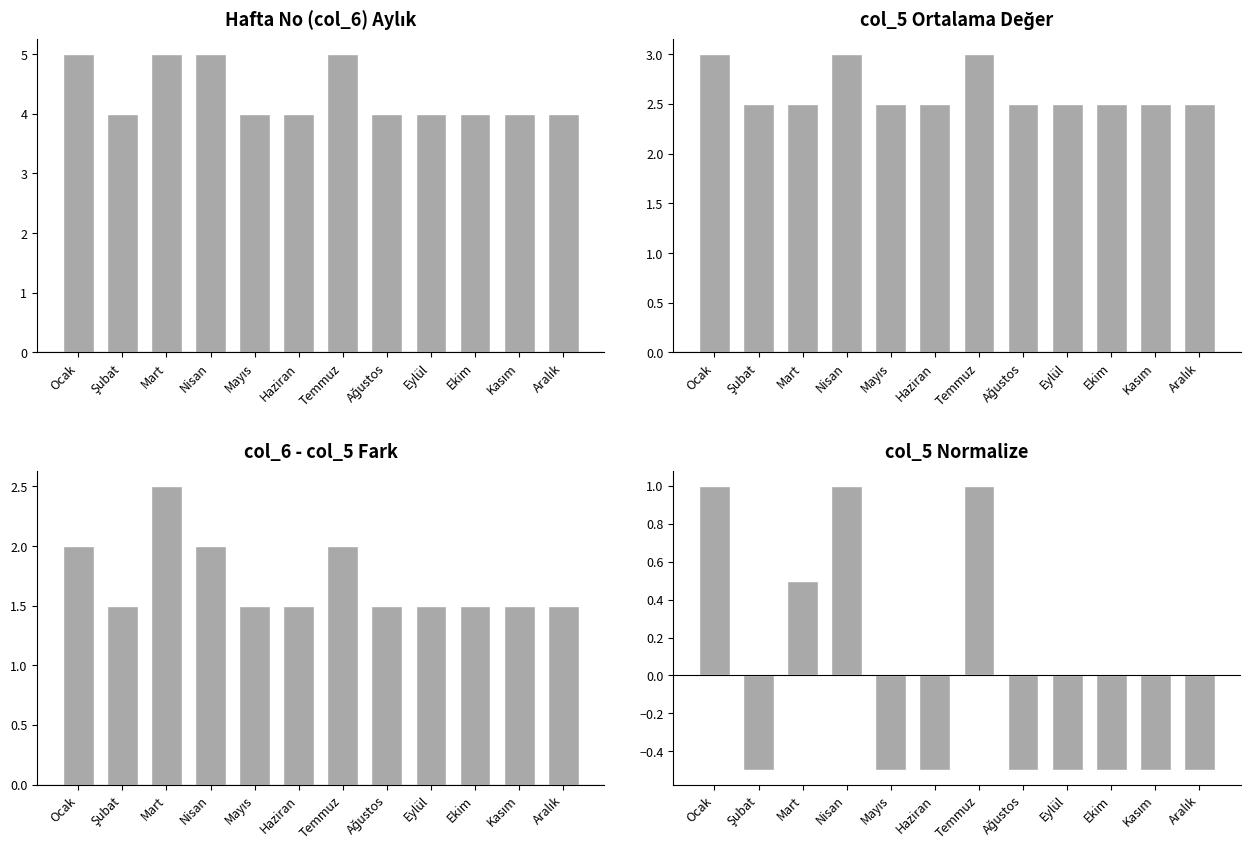

Is it true that col_6 - col_5 Fark equals 0.9 at Temmuz?

False